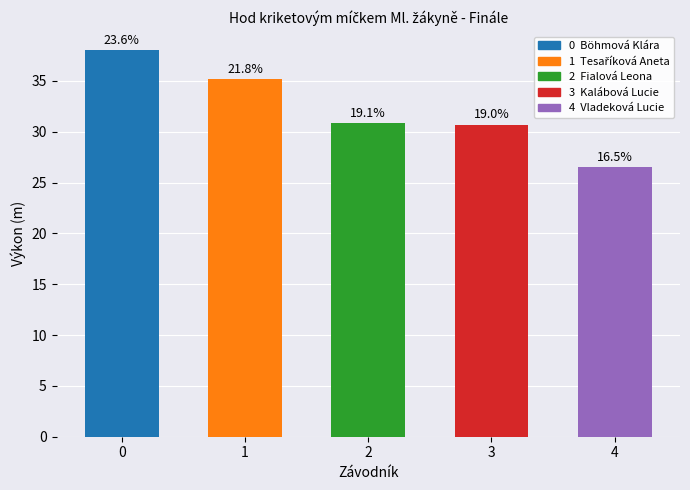

Between 3 and 1, which is larger?

1